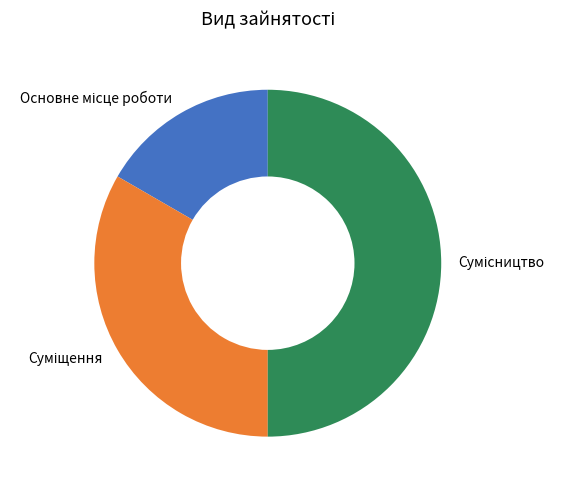

Rank the categories by value from highest to lowest.

Сумісництво, Суміщення, Основне місце роботи